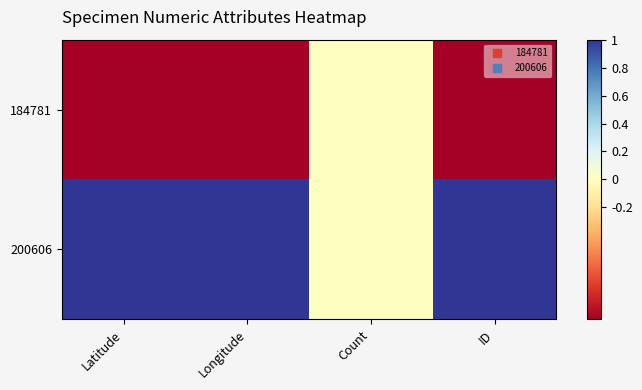

Rank the series by their maximum value, from lowest to highest.

184781, 200606